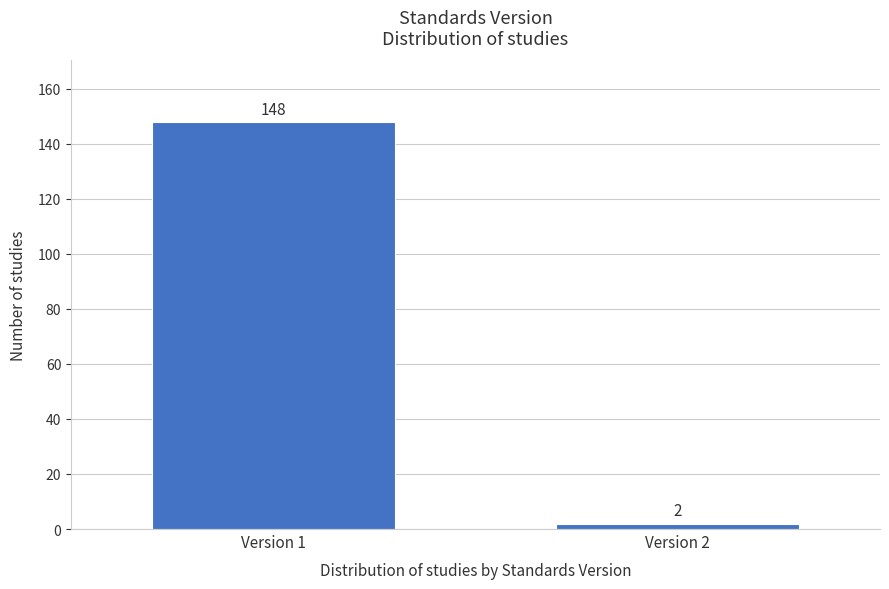

Reading right to left, what are all the values shown in this chart?

Version 2=2	Version 1=148